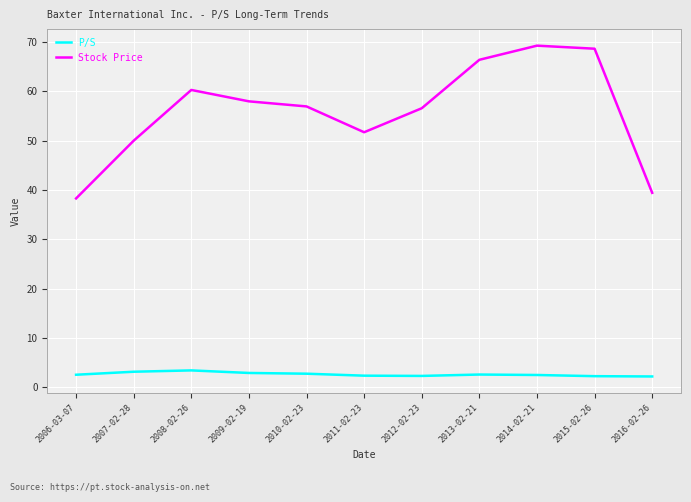

The P/S series shows 2.7 at 2010-02-23. True or false?

True